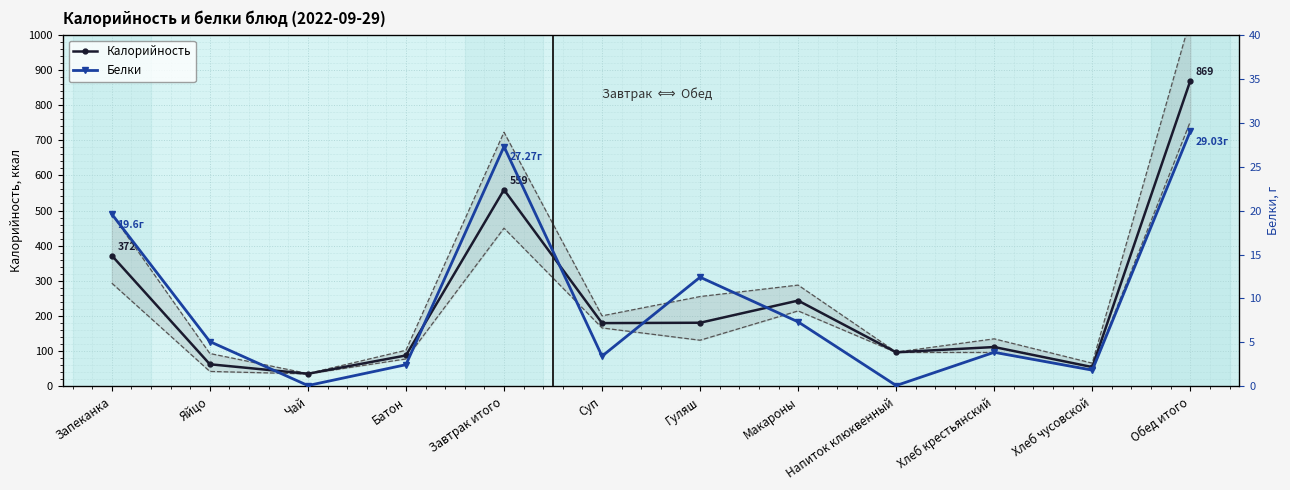

Where is the first local minimum for Белки?

Чай